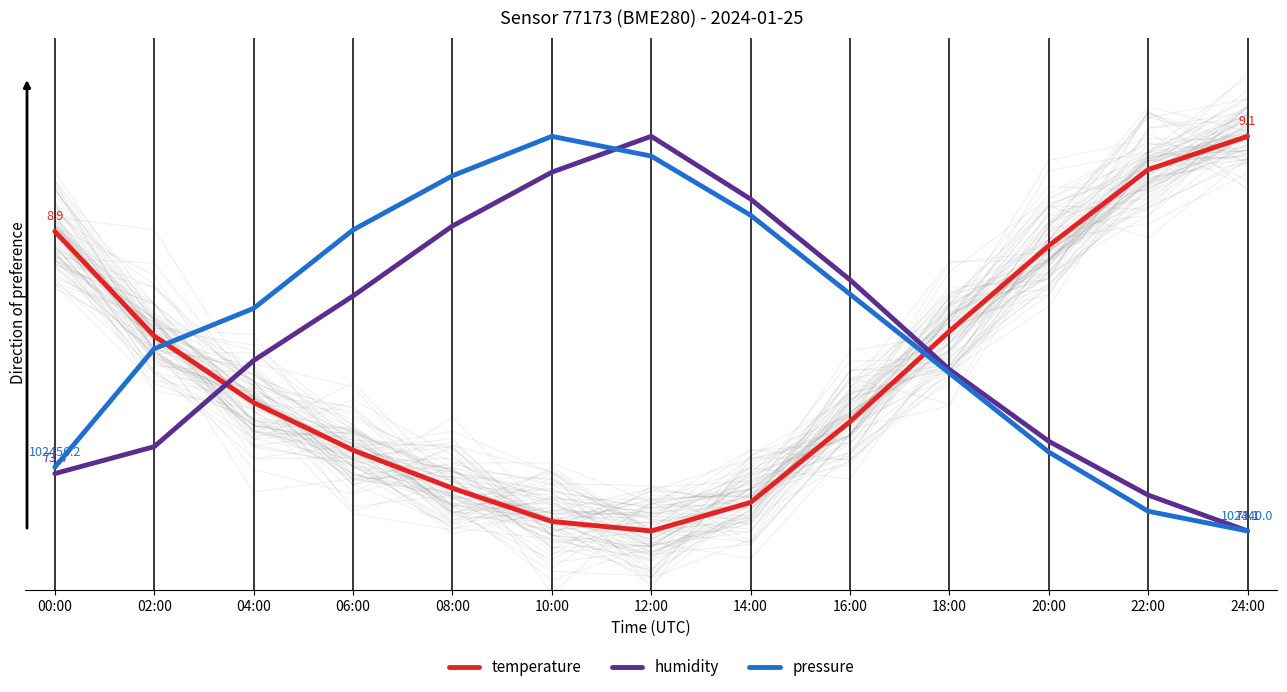

Does the chart have visible grid lines?

No